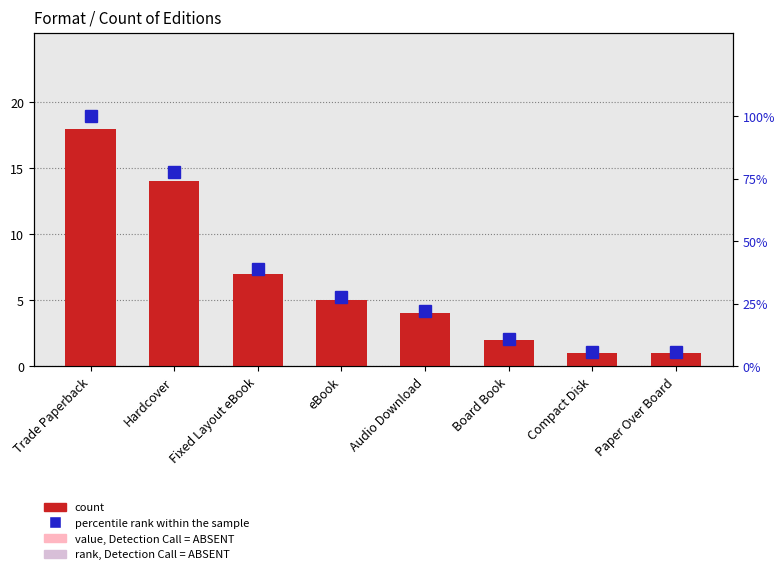

What is the sum of all count values?

52.0